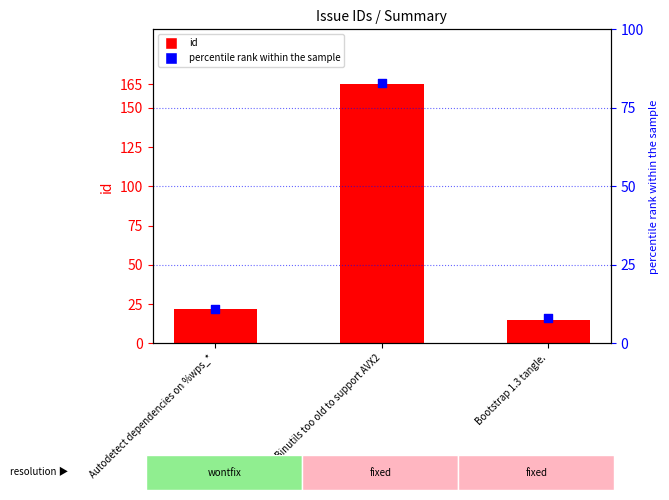

Which series contains the highest Y value?

id